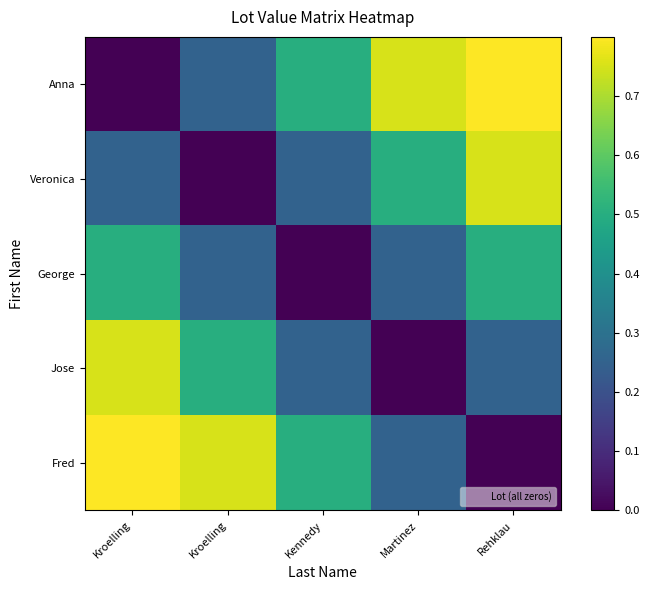

Rank the series by their maximum value, from highest to lowest.

Anna, Fred, Veronica, Jose, George